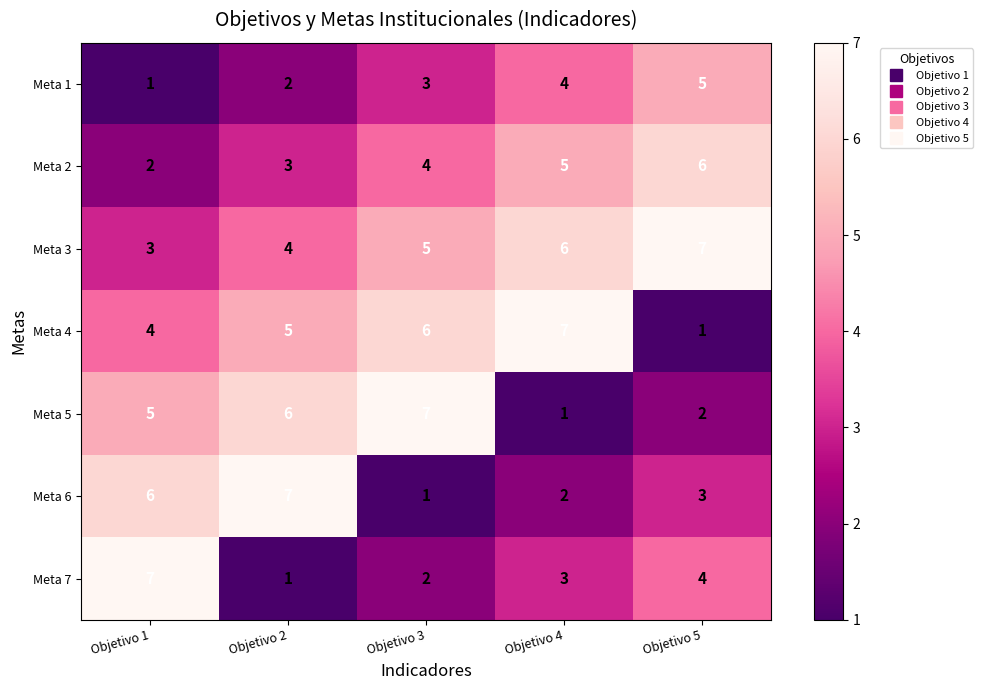

What is the maximum value shown in the chart?

7